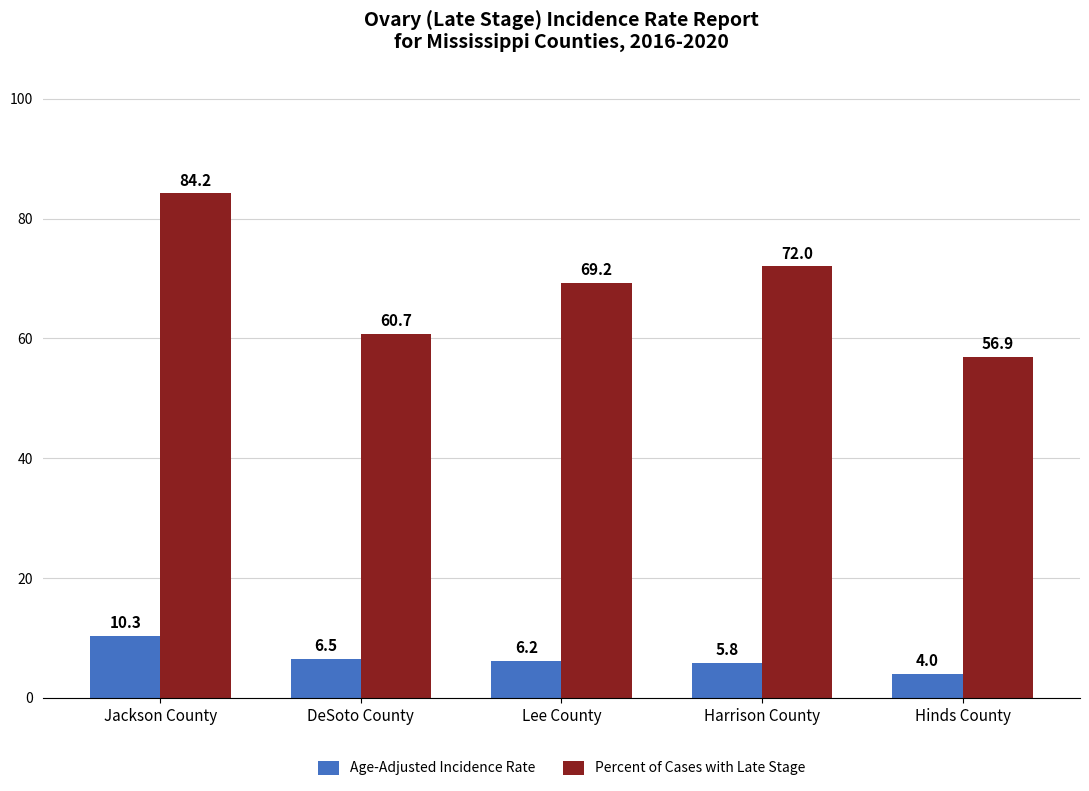

Where is Age-Adjusted Incidence Rate nearest to the value 7?

DeSoto County